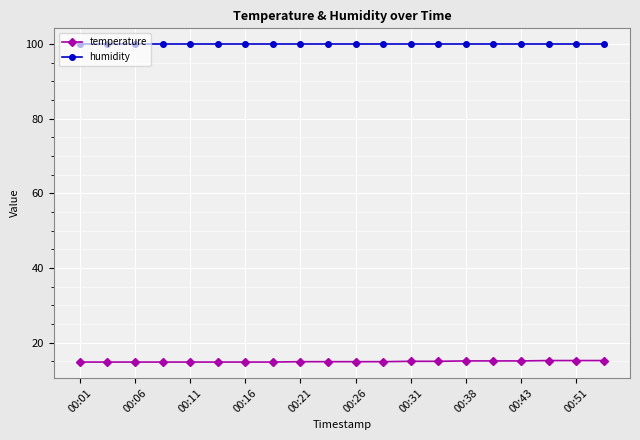

What is the value of the humidity point at the 16th from the left?

99.9